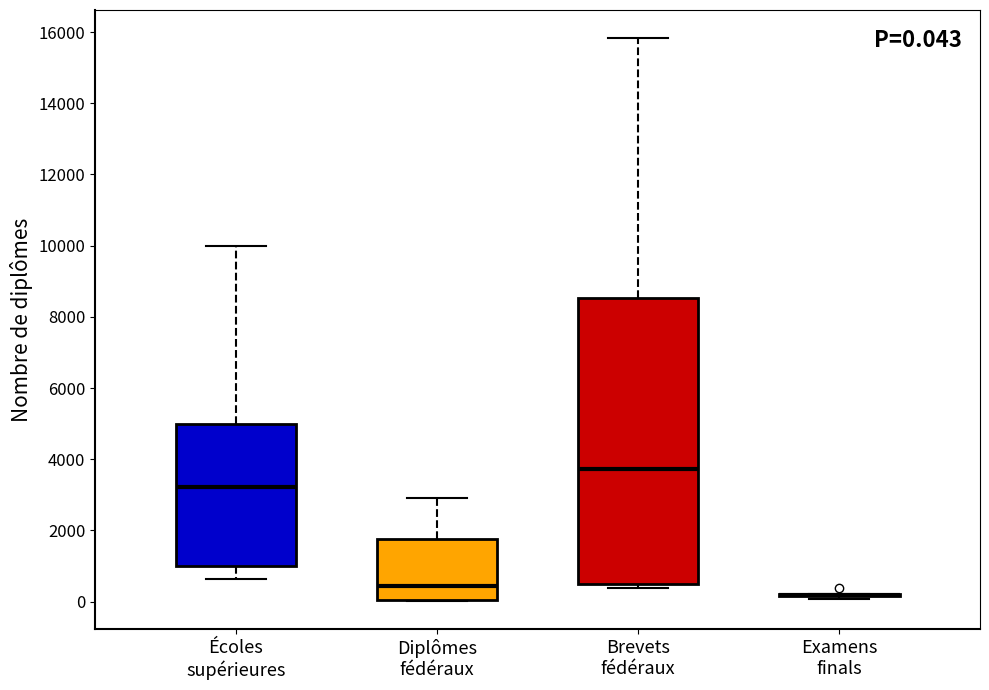

Which box is the tallest, from its lower edge to its upper edge?

Brevets fédéraux